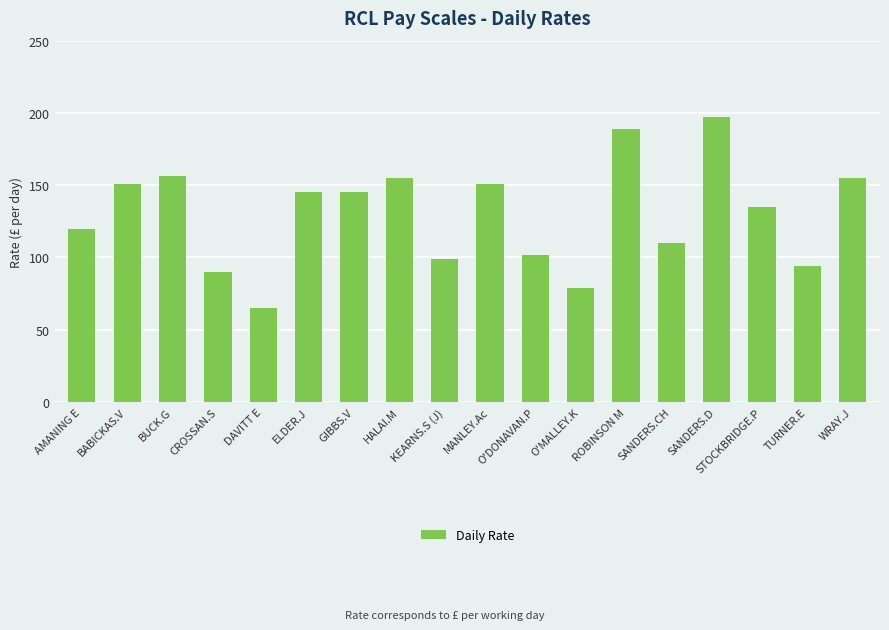

How many series are shown in this chart?

1